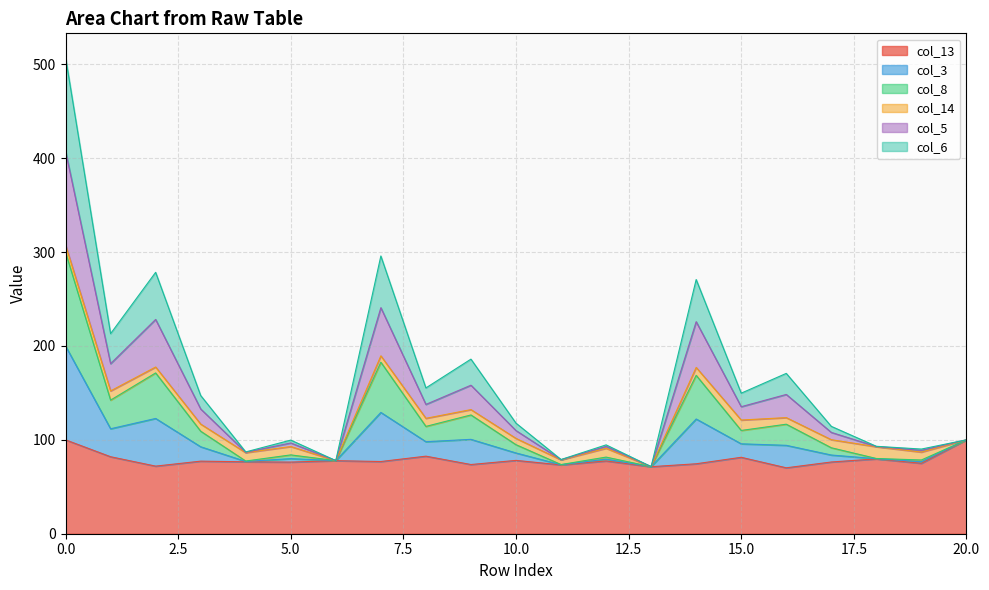

Rank the categories by col_5 value from highest to lowest.

0, 7, 2, 14, 1, 9, 16, 8, 15, 3, 20, 10, 17, 5, 12, 18, 19, 6, 4, 11, 13